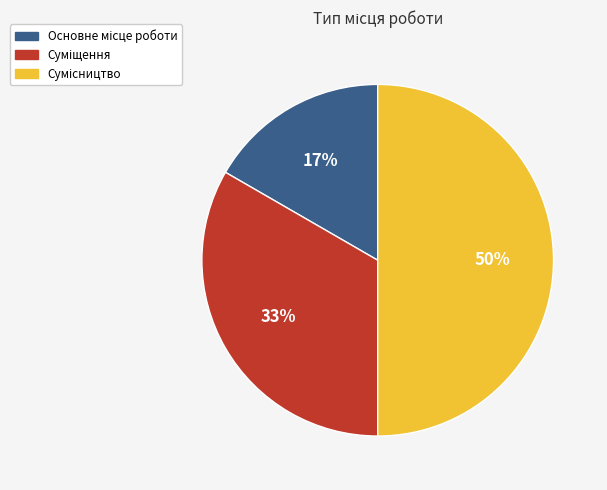

To the nearest percent, what is the average slice percentage?

33%